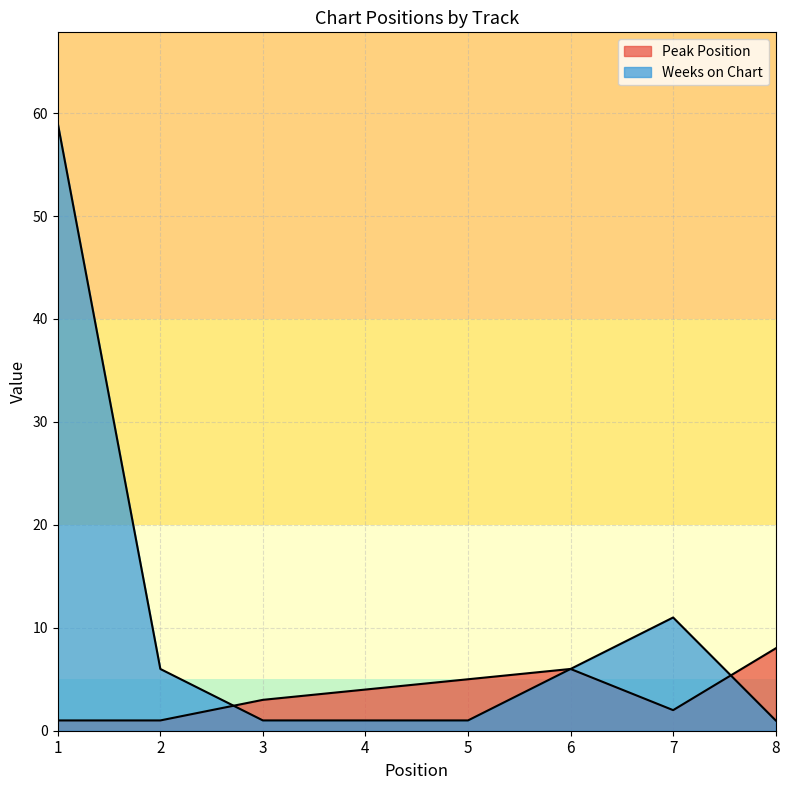

What is the sum of all Peak Position values?

30